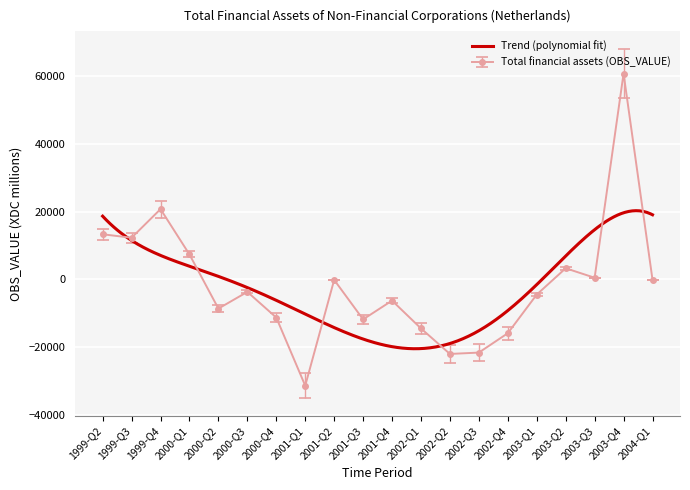

At which label does the data first exceed -3693?

1999-Q2